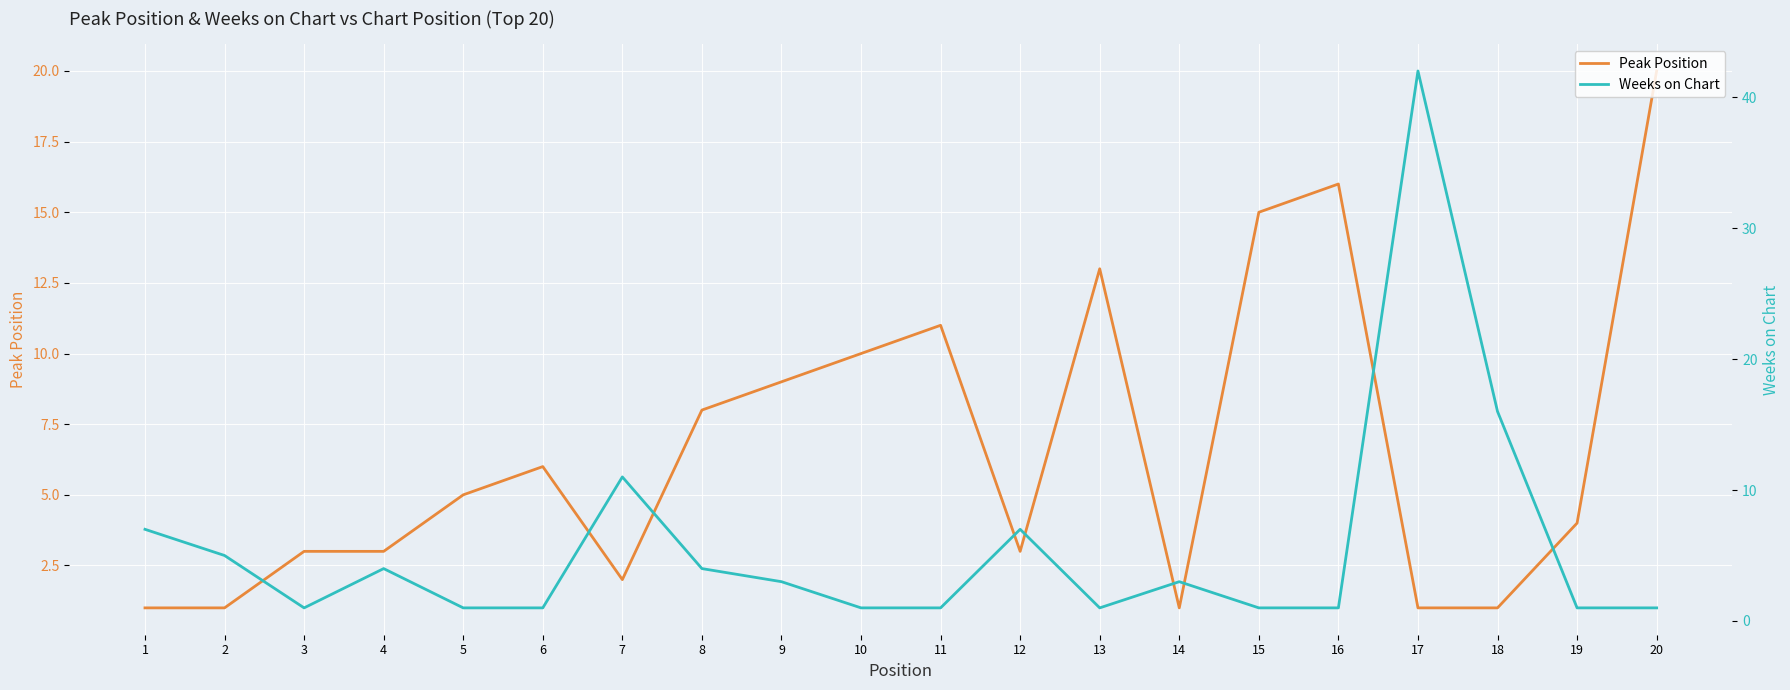

At which category is the sum across all series the highest?

17